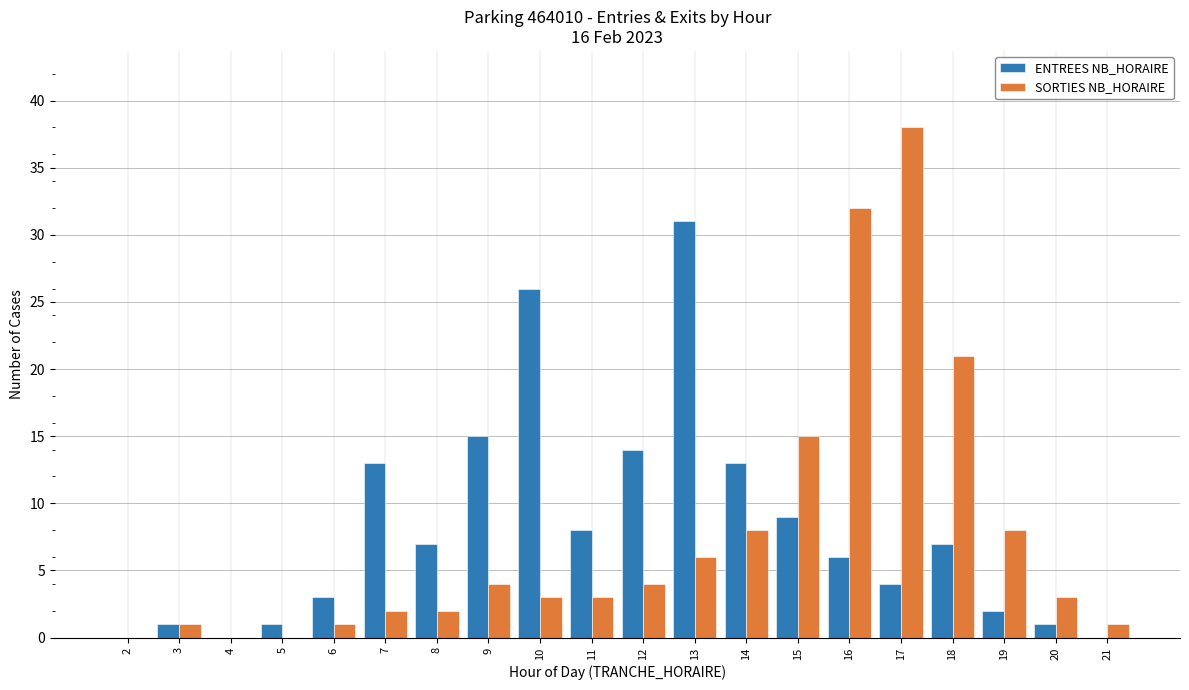

Which series has the largest total across all categories?

ENTREES NB_HORAIRE